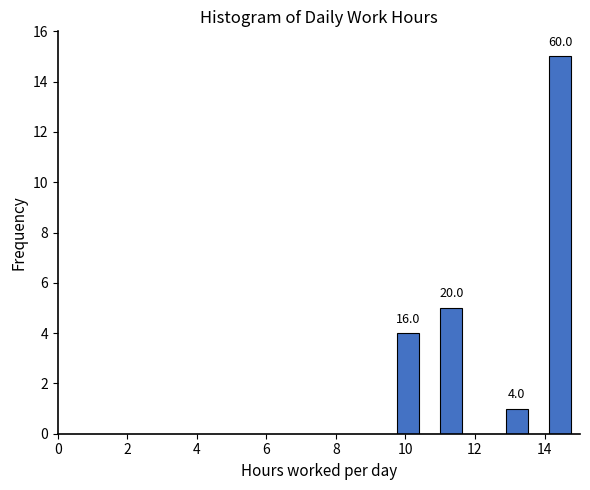

Around what value on the x-axis is the tallest bar? Give the approximate position of its centre, as read against the axis.

14.4